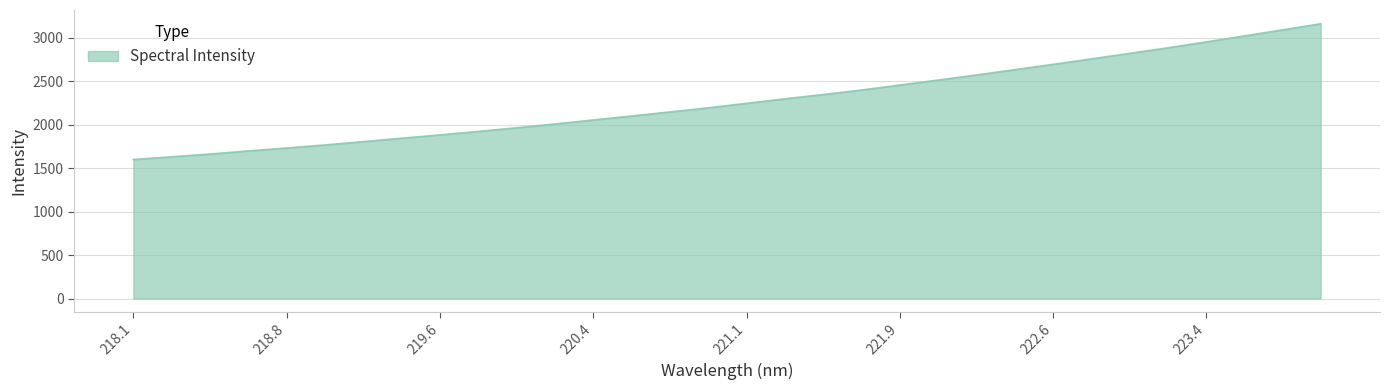

What is the greatest value displayed?

3160.3